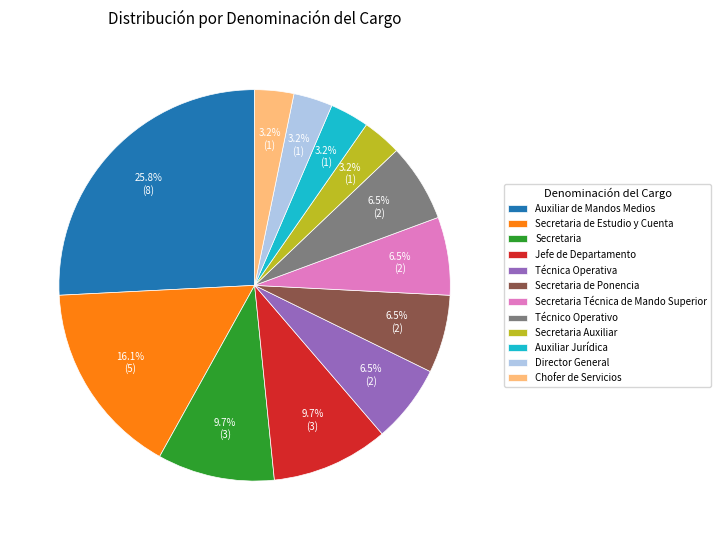

Count the number of slices in the pie.

12